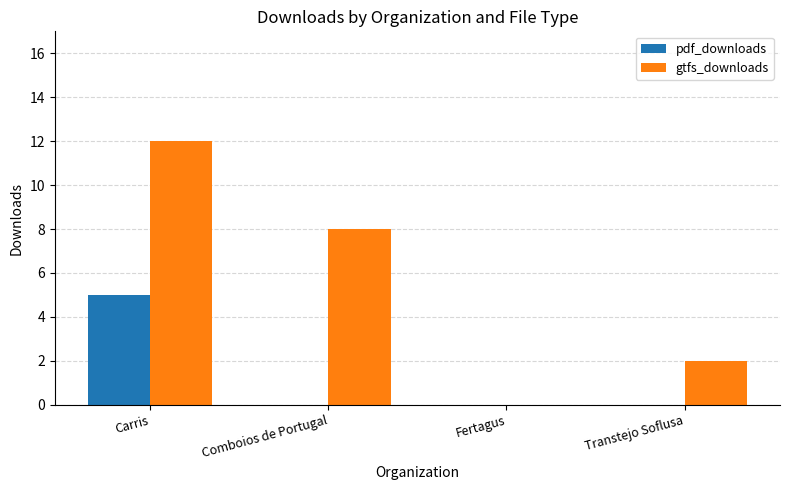

Which series has the widest spread of values?

gtfs_downloads